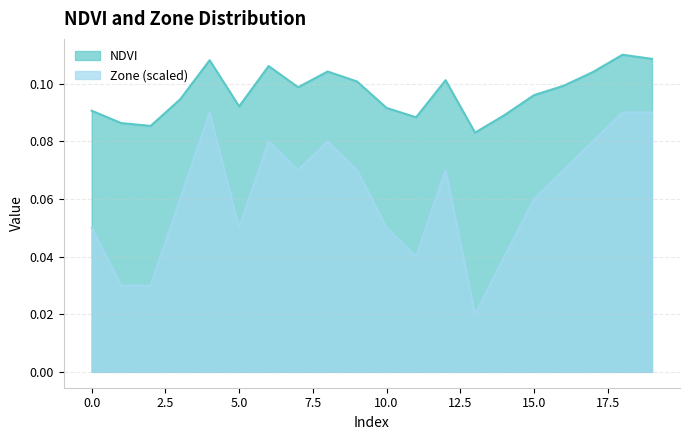

True or false: Zone and NDVI cross at least once.

False